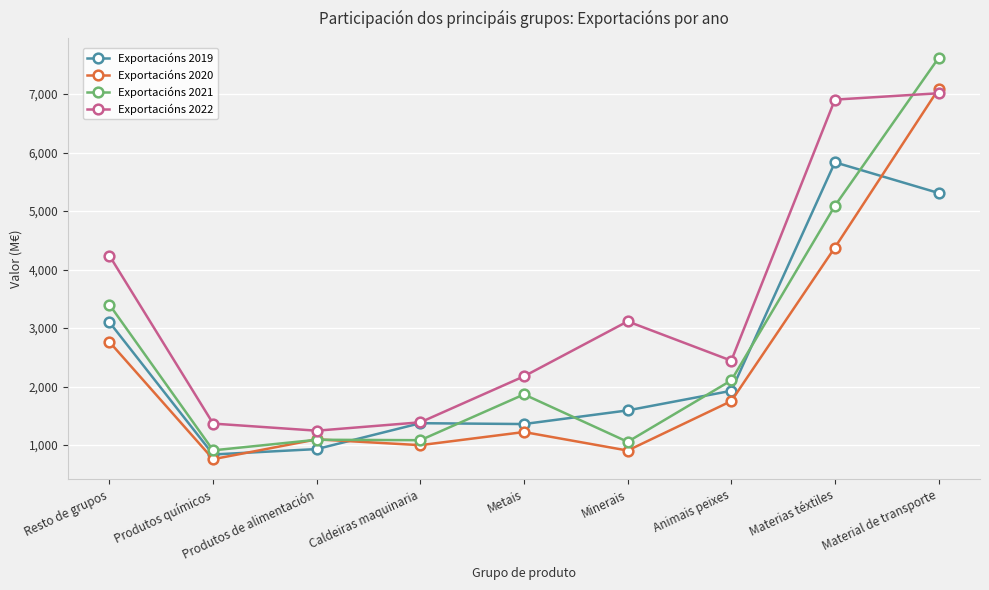

Which series has the largest total across all categories?

Exportacións 2022